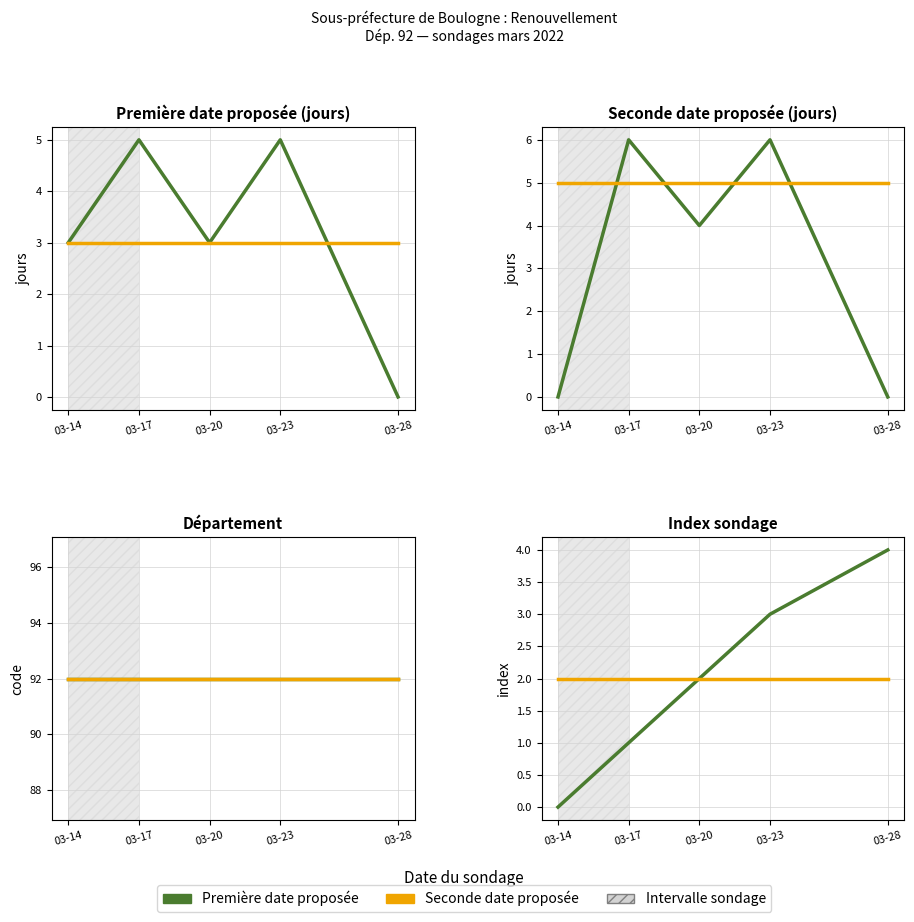

What is the spread (max minus min) of values at 03-17?

1